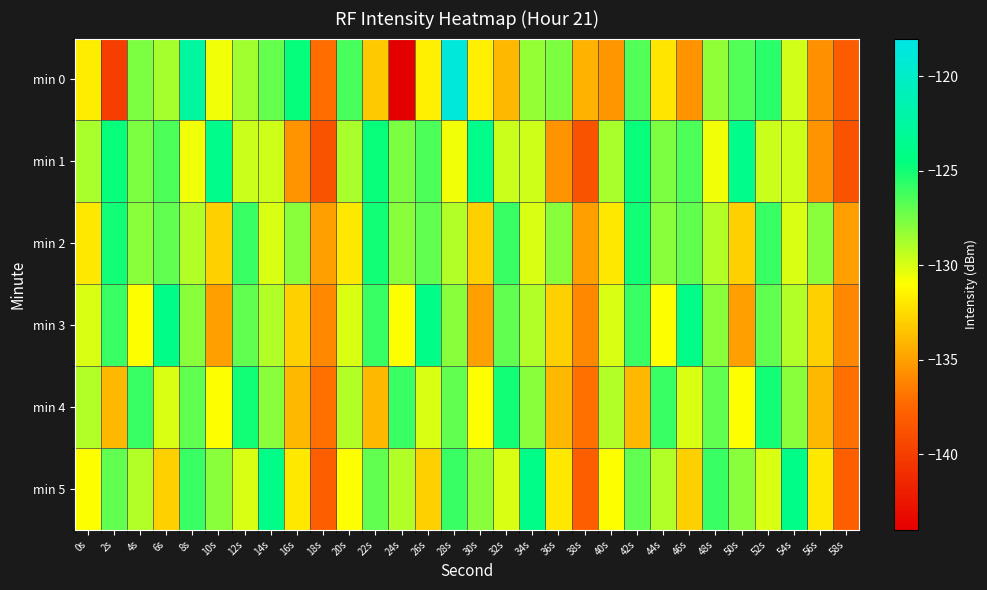

Between 28s and 54s, which series saw the biggest shift?

min 0